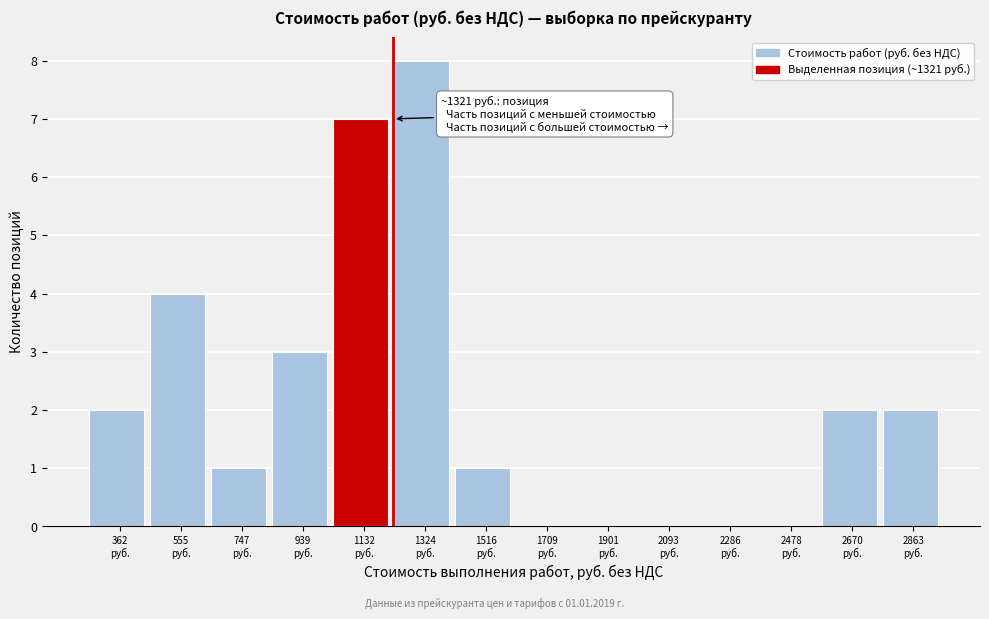

What is the sum of all values?

30